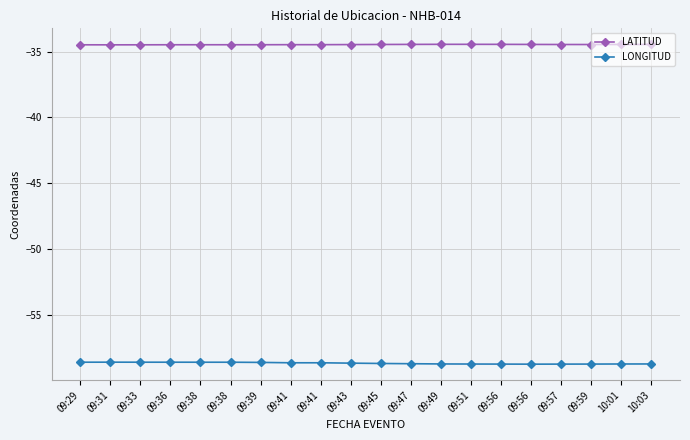

At which label is LATITUD closest to -34?

09:49